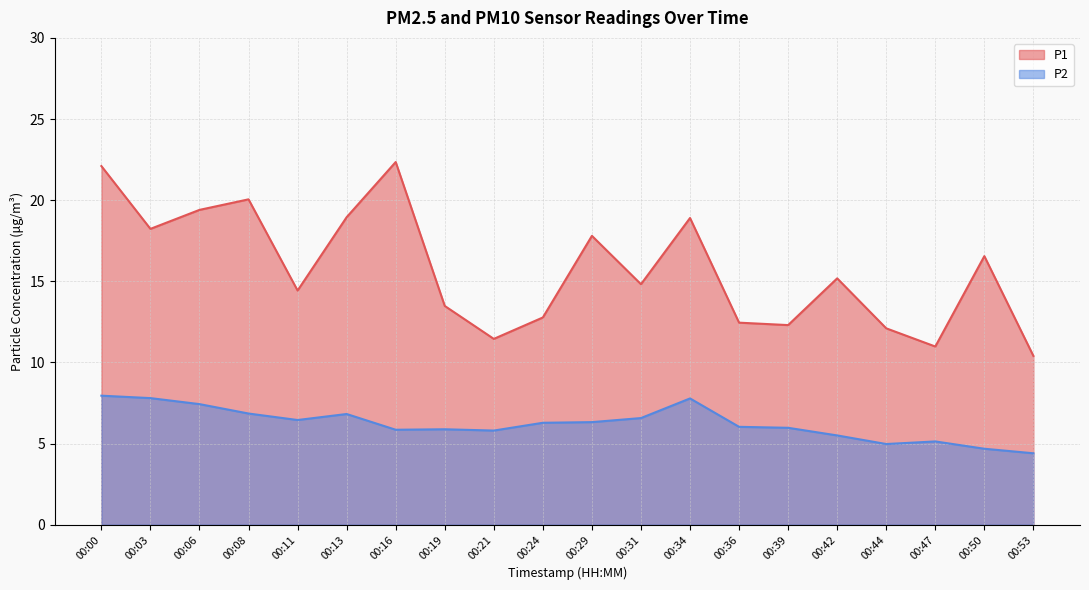

List the labels in order of P2 value, smallest first.

00:53, 00:50, 00:44, 00:47, 00:42, 00:21, 00:16, 00:19, 00:39, 00:36, 00:24, 00:29, 00:11, 00:31, 00:13, 00:08, 00:06, 00:34, 00:03, 00:00